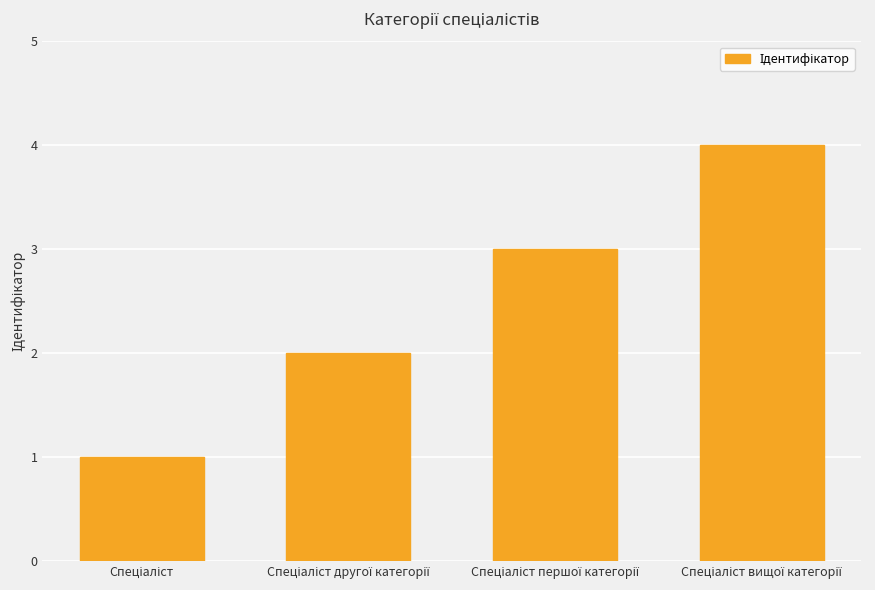

What is the greatest value displayed?

4